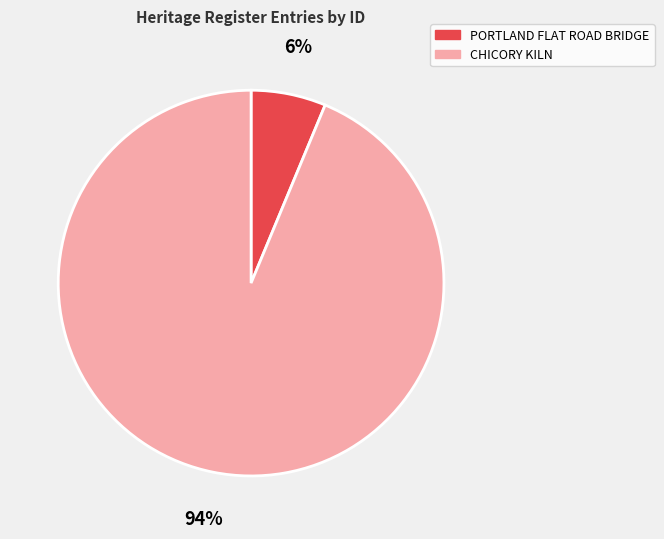

What is the smallest slice in the pie chart?

PORTLAND FLAT ROAD BRIDGE